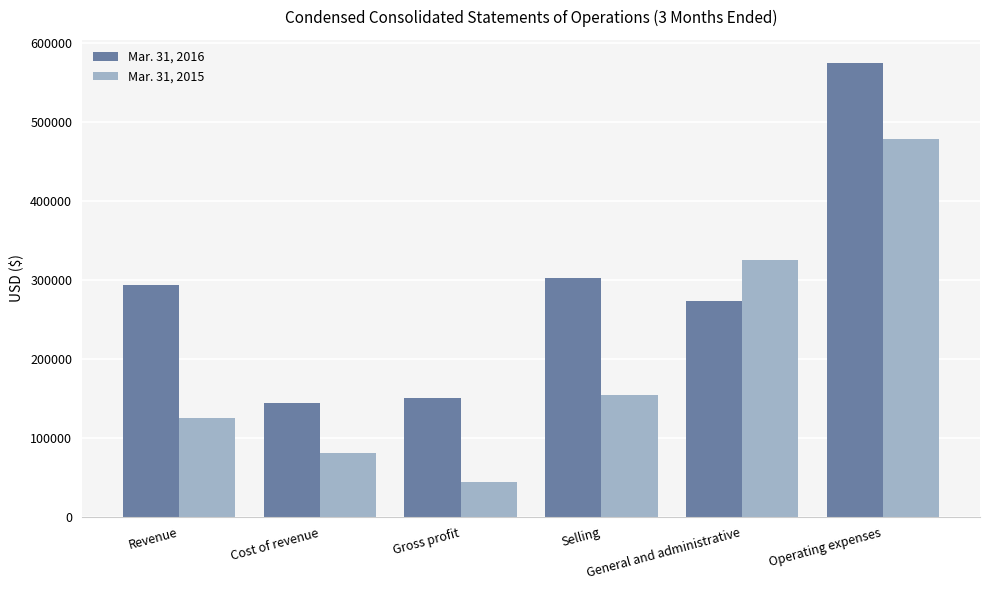

What is the minimum value shown in the chart?

44201